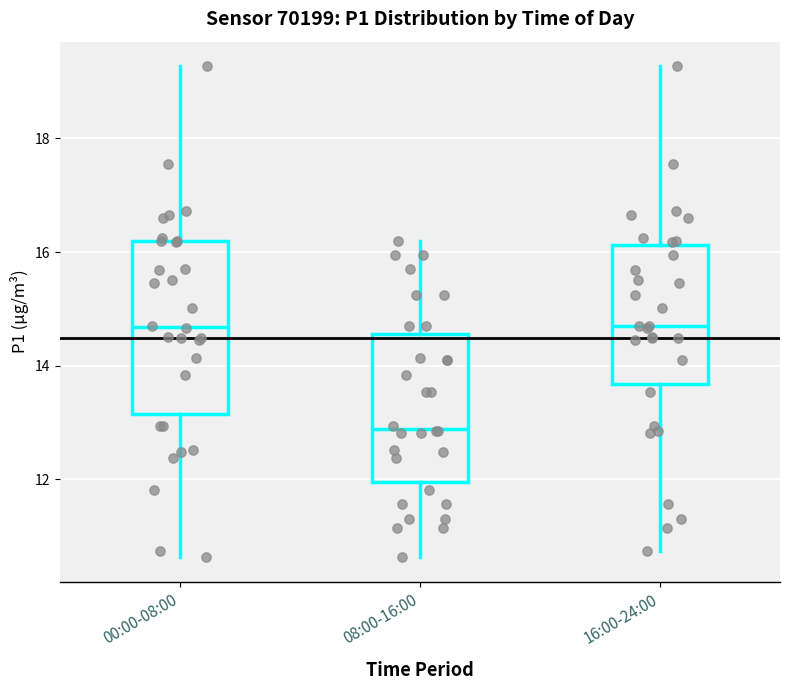

Reading left to right, read every box against the y-axis: the position of its median line, the range the box covers, and the ends of its whiskers. The values are not printed on the chart, so give them approximately, as read against the axis.

00:00-08:00: median 14.6, box 13.2 to 16.2, whiskers 10.6 to 19.2
08:00-16:00: median 12.8, box 12.0 to 14.6, whiskers 10.6 to 16.2
16:00-24:00: median 14.8, box 13.6 to 16.2, whiskers 10.8 to 19.2